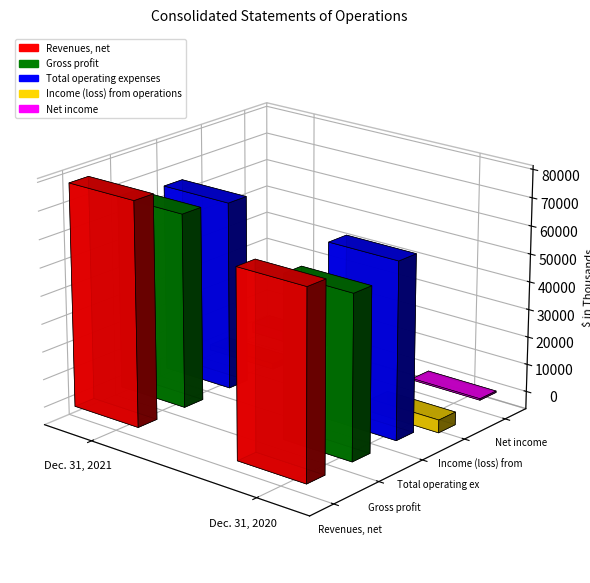

What is the value of the Revenues, net bar at the 1st from the left?

79573